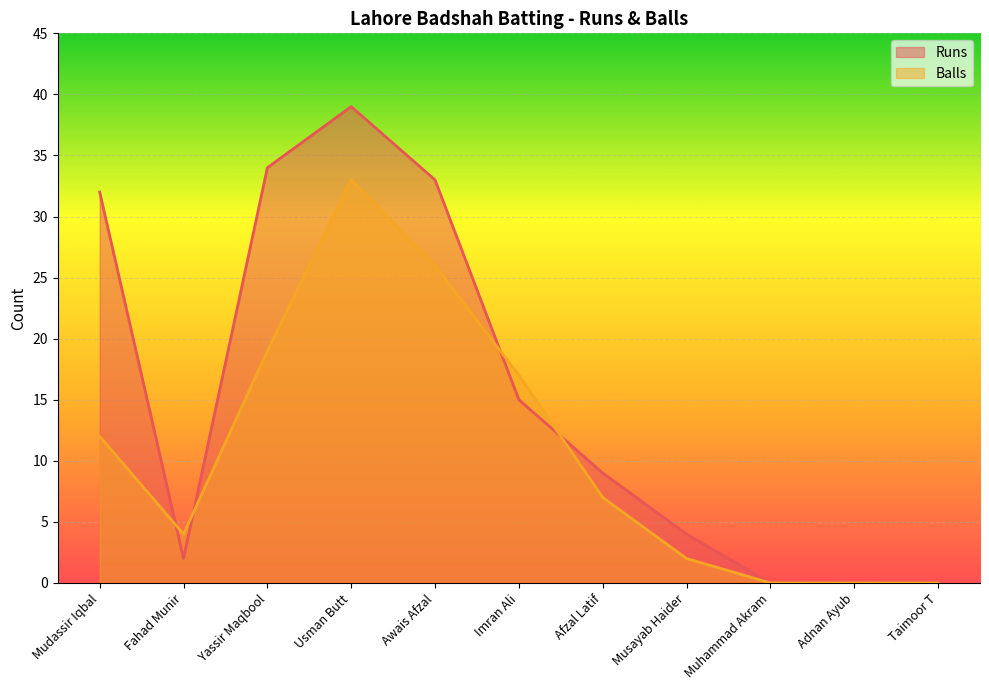

True or false: Runs has a value of 5 at Afzal Latif.

False